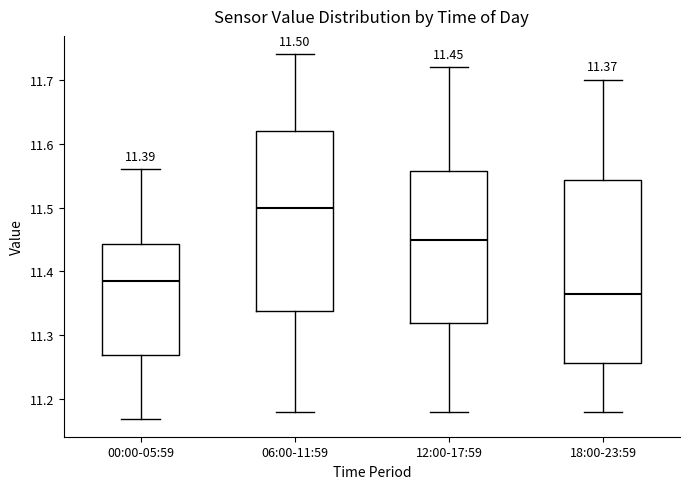

Which box has the highest median line?

06:00-11:59